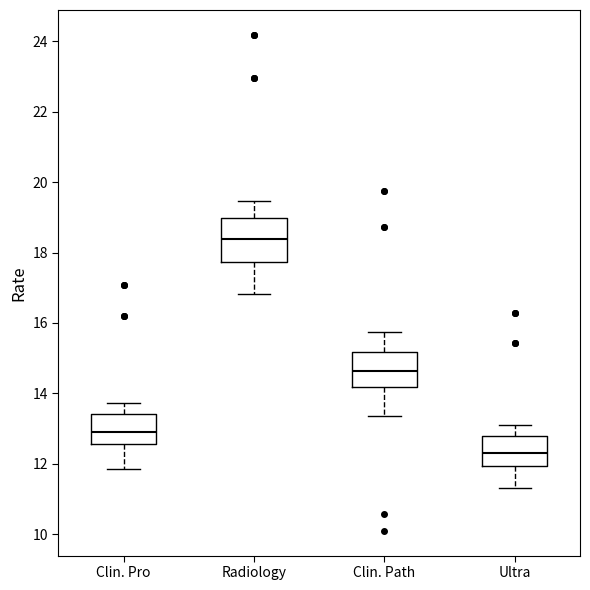

Where is the lower edge of the box for Clin. Path on the y-axis? The values are not printed on the chart, so give them approximately, as read against the axis.

14.2